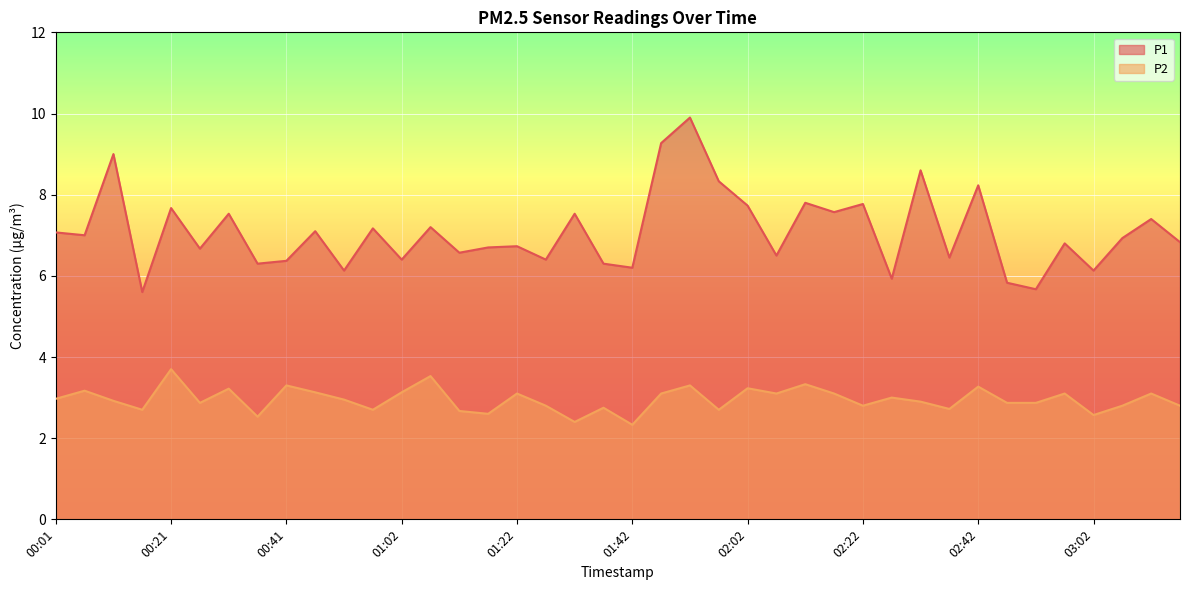

What is the greatest value displayed?

9.9